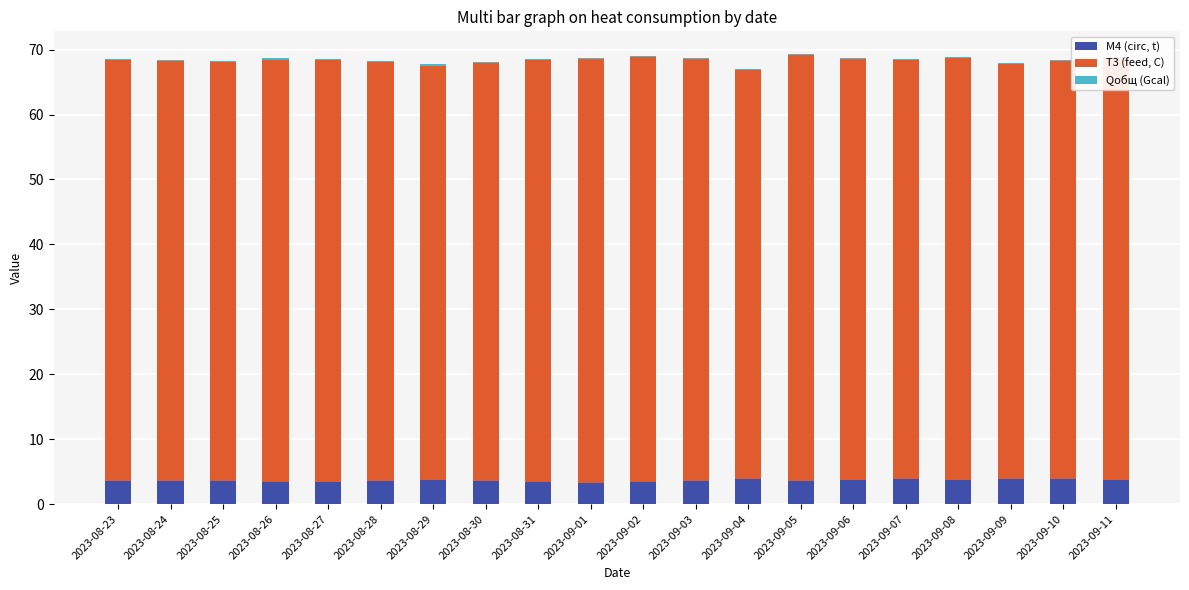

What is the sum of all M4 (circ, t) values?

72.2